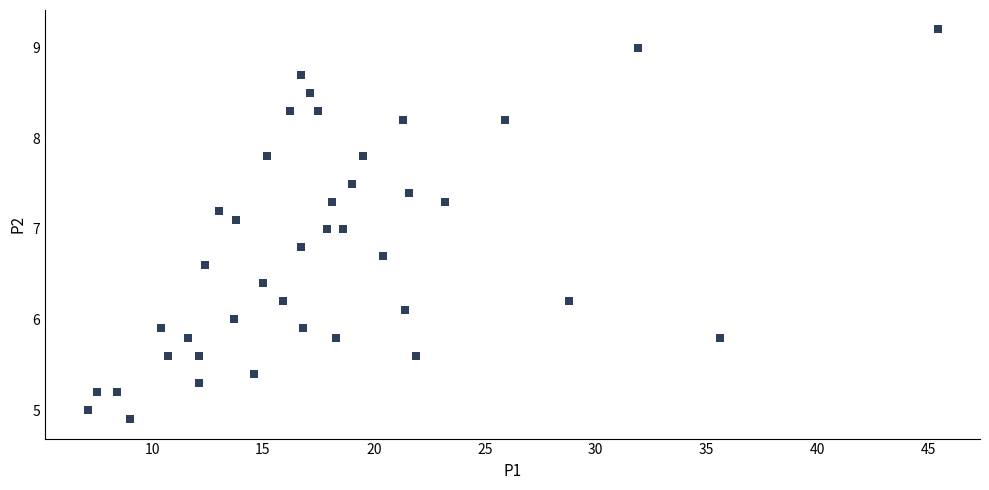

What is the range of Y values (max minus min)?

4.3